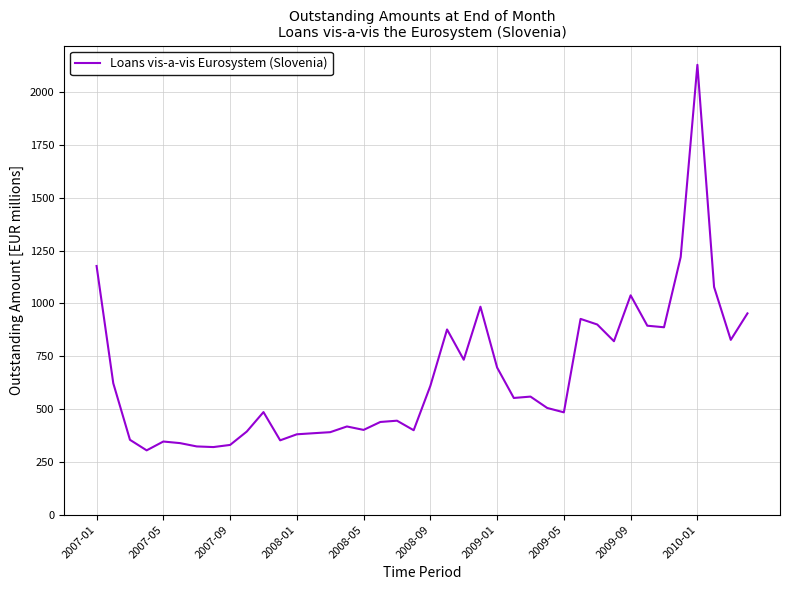

What is the minimum value shown in the chart?

304.4